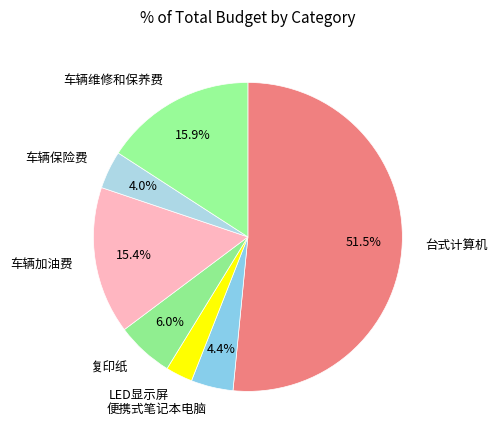

Between 复印纸 and 车辆保险费, which is larger?

复印纸